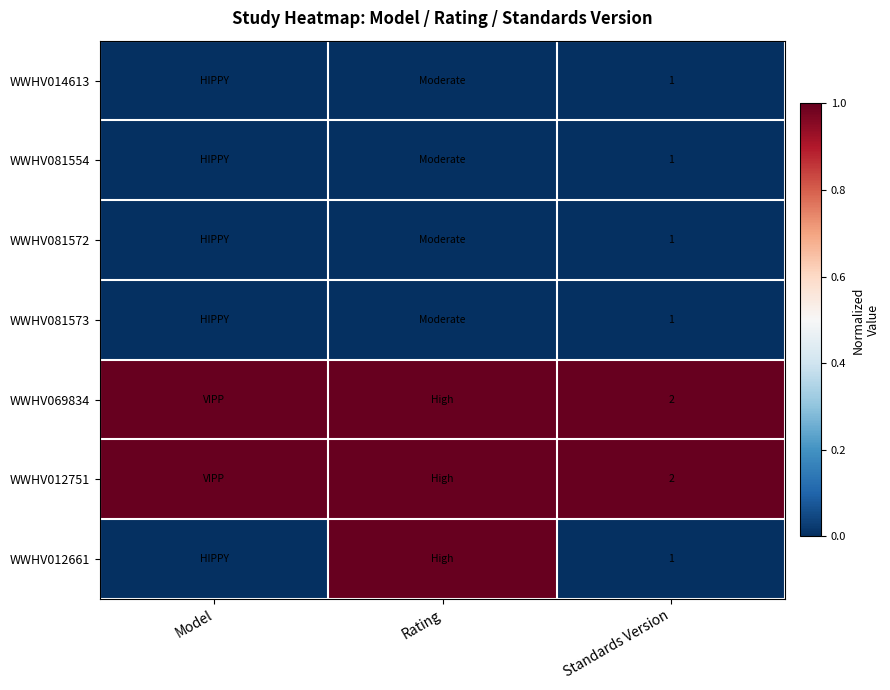

The value of row_2 at Model is 0. True or false?

True